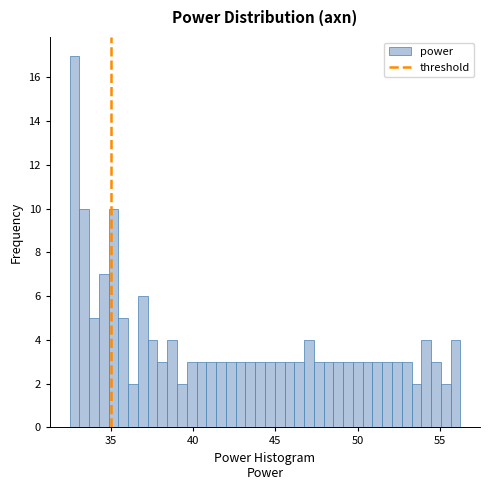

Read against the x-axis, roughly where is the centre of the tallest bar?

33.0